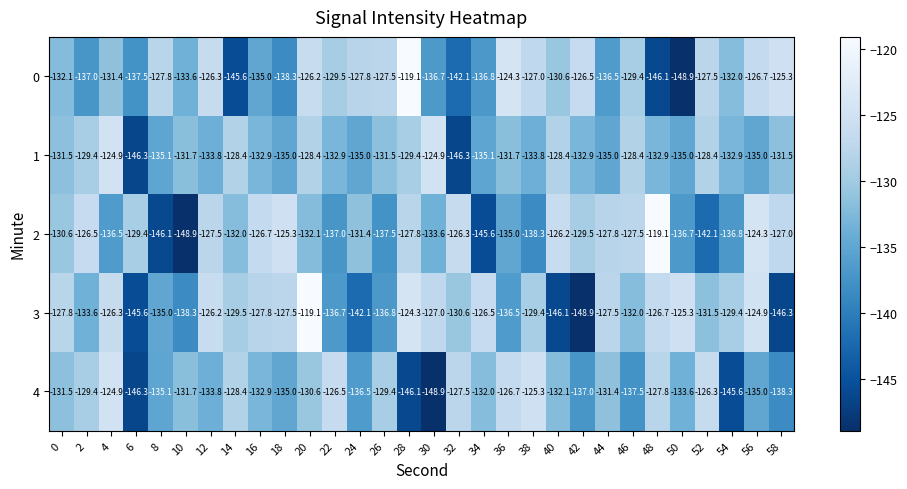

What value does the 3 series have at 26?

-136.8